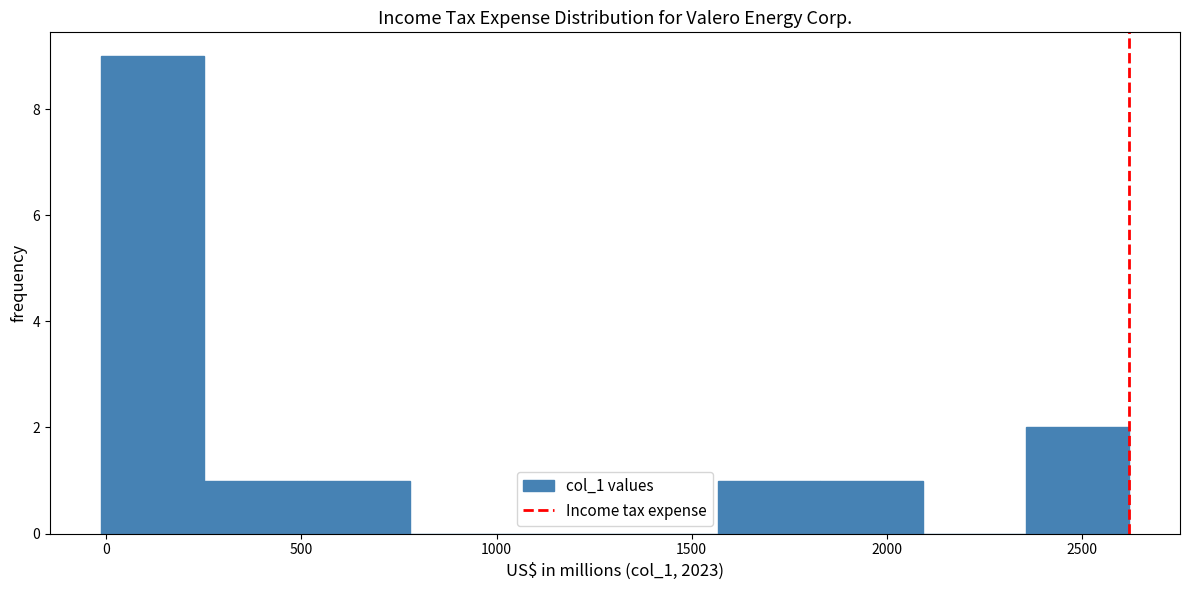

How tall is the bar that spans 2350 to 2600 on the x-axis? Neither the bar edges nor the heights are printed on the chart, so give them approximately, as read against the axes.

2